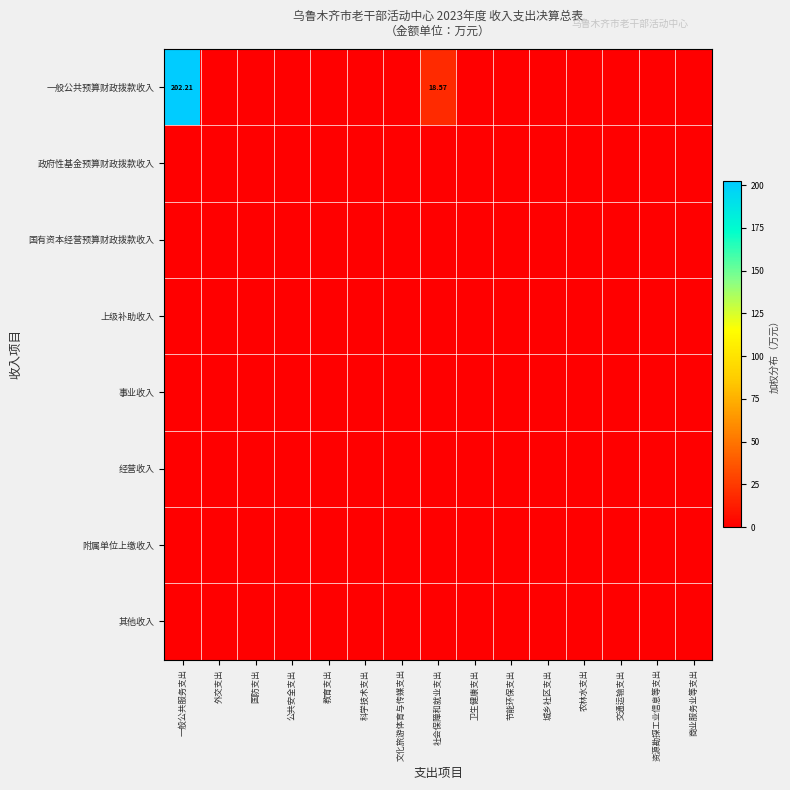

Is it true that 一般公共预算财政拨款收入 equals 202.2 at 一般公共服务支出?

True